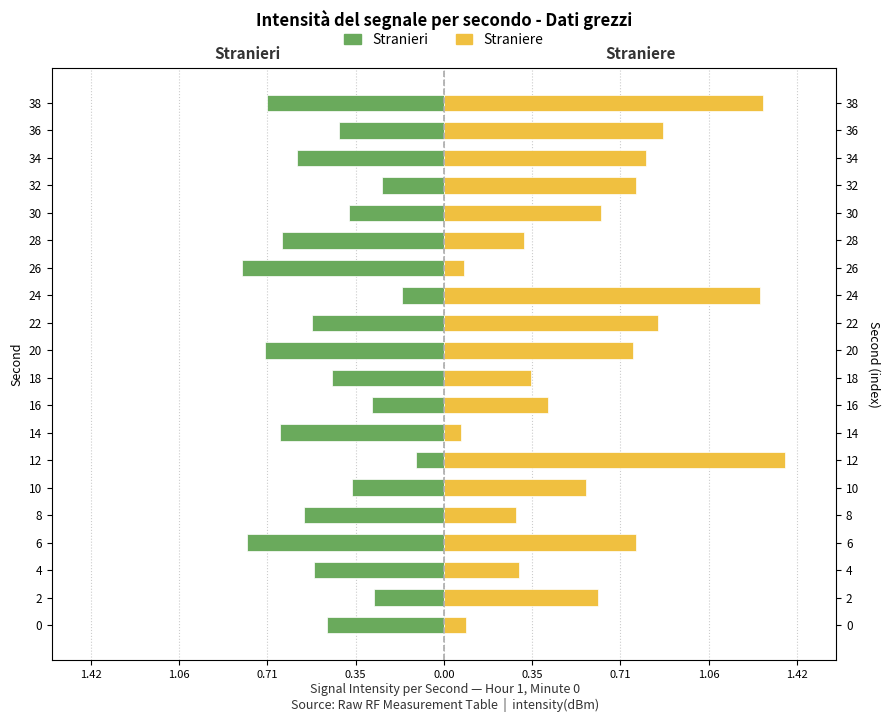

At how many categories does at least one series exceed 1?

3